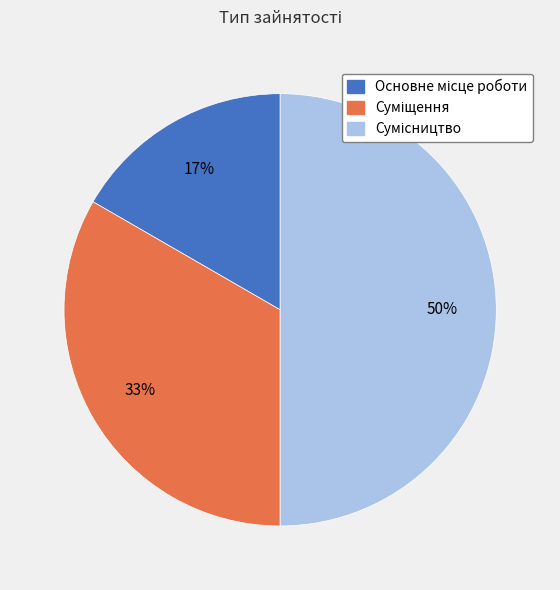

To the nearest percent, what is the difference between the largest and smallest slice percentages?

33%